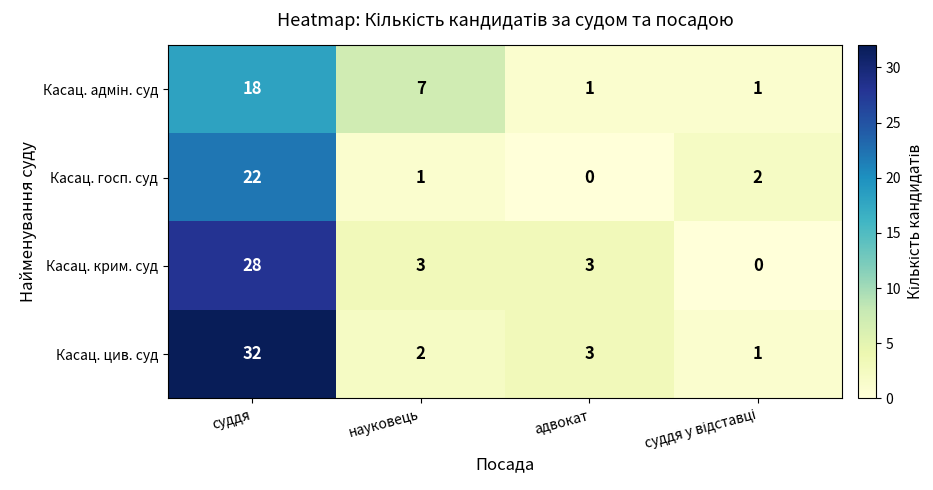

Which label corresponds to the largest value in the chart?

суддя